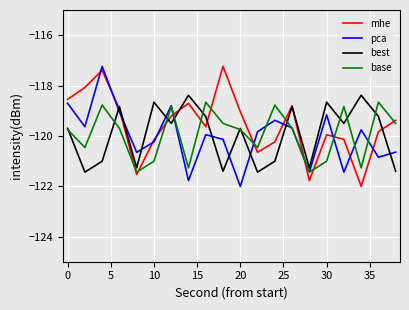

What is the lowest value of the best series?

-121.4